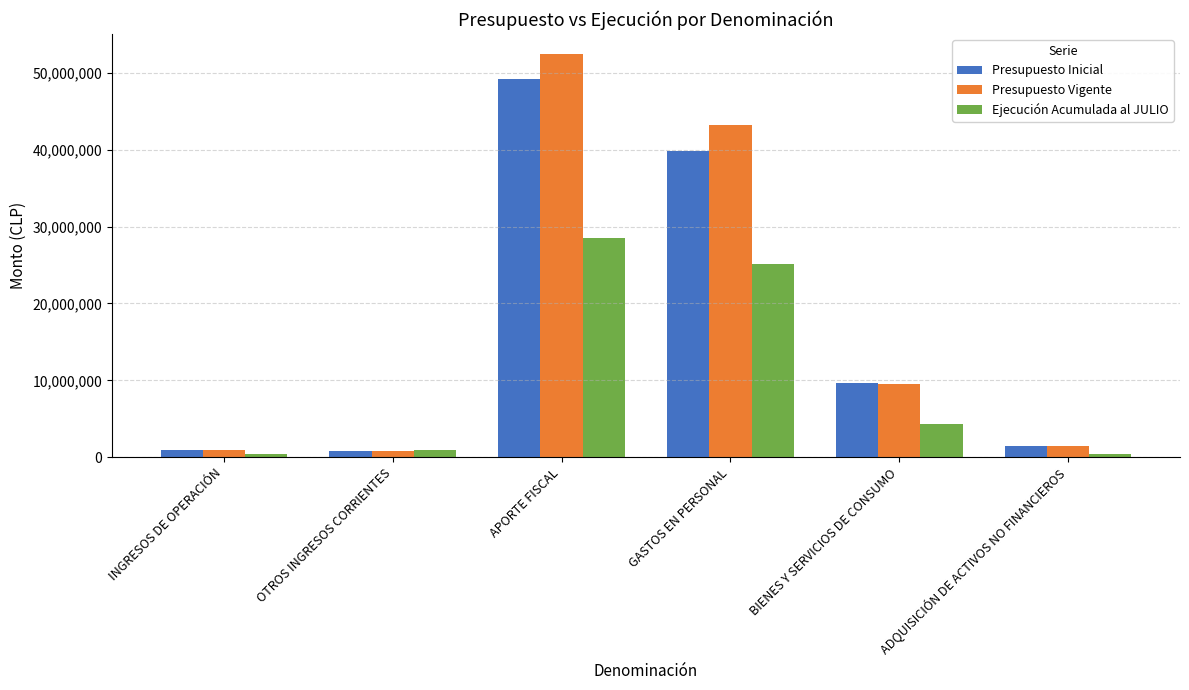

What position from the left is INGRESOS DE OPERACIÓN?

1